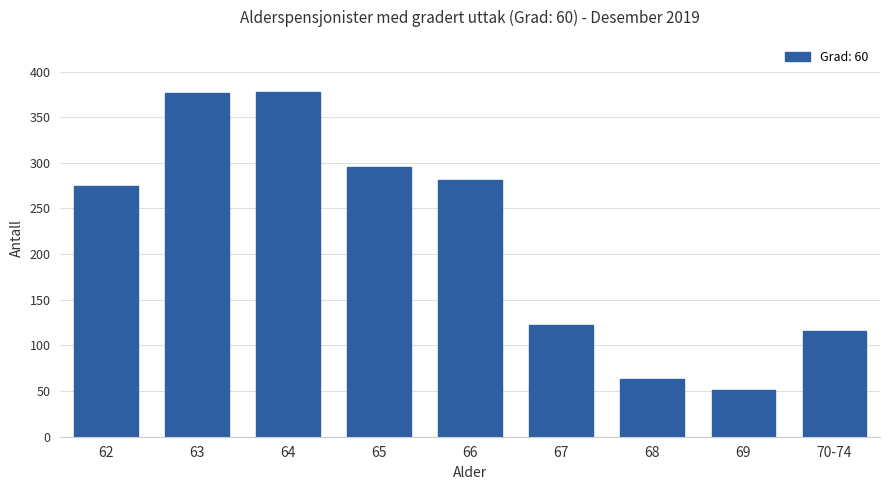

What is the change in value from 62 to 67?

-153